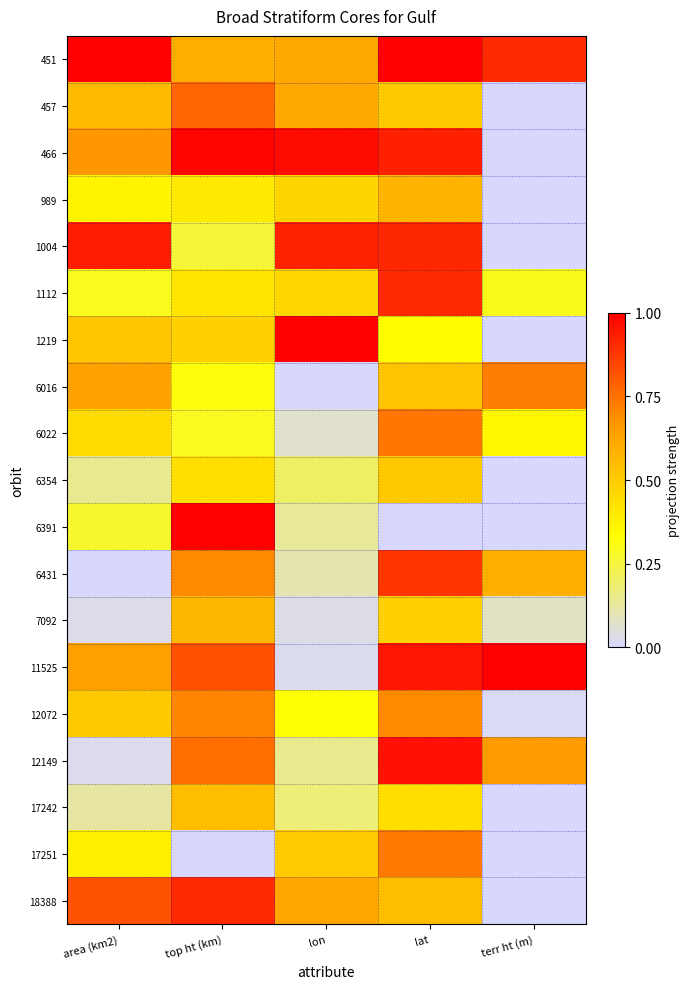

Rank the series by their maximum value, from lowest to highest.

6354, 17242, 7092, 989, 12072, 6016, 17251, 6022, 457, 6431, 18388, 1112, 1004, 12149, 466, 451, 1219, 6391, 11525